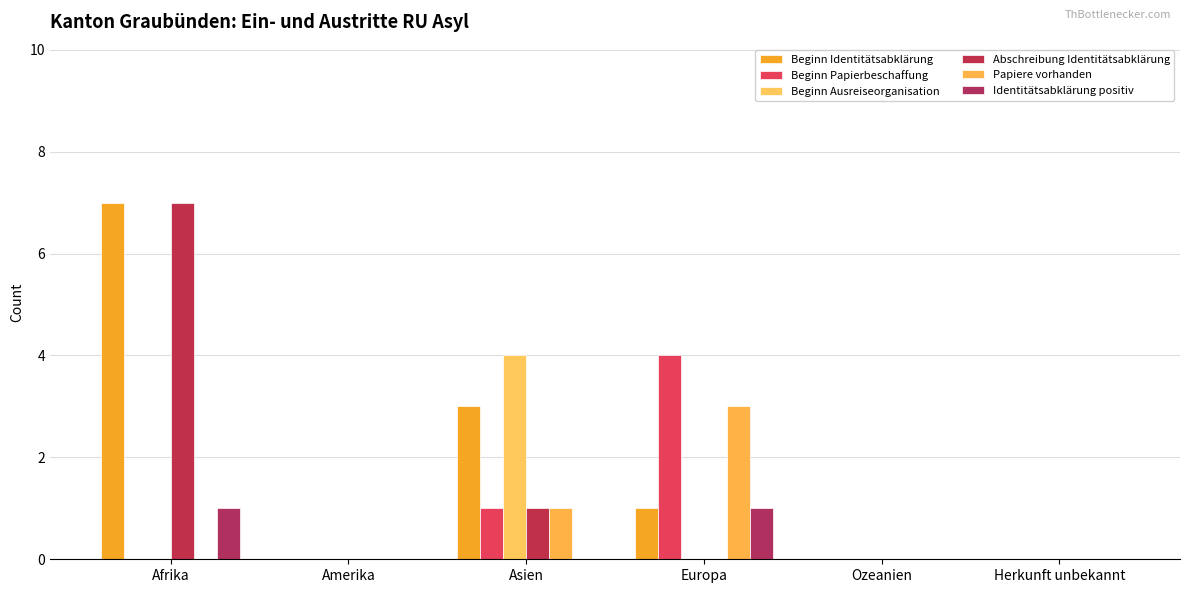

Is it true that Papiere vorhanden equals -2 at Ozeanien?

False